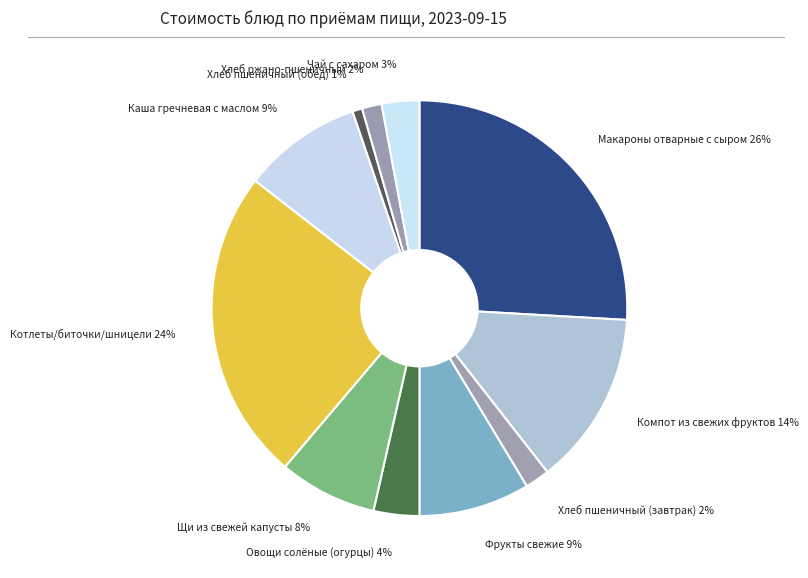

Is the sum of Хлеб пшеничный (обед) and Макароны отварные с сыром greater than half?

No